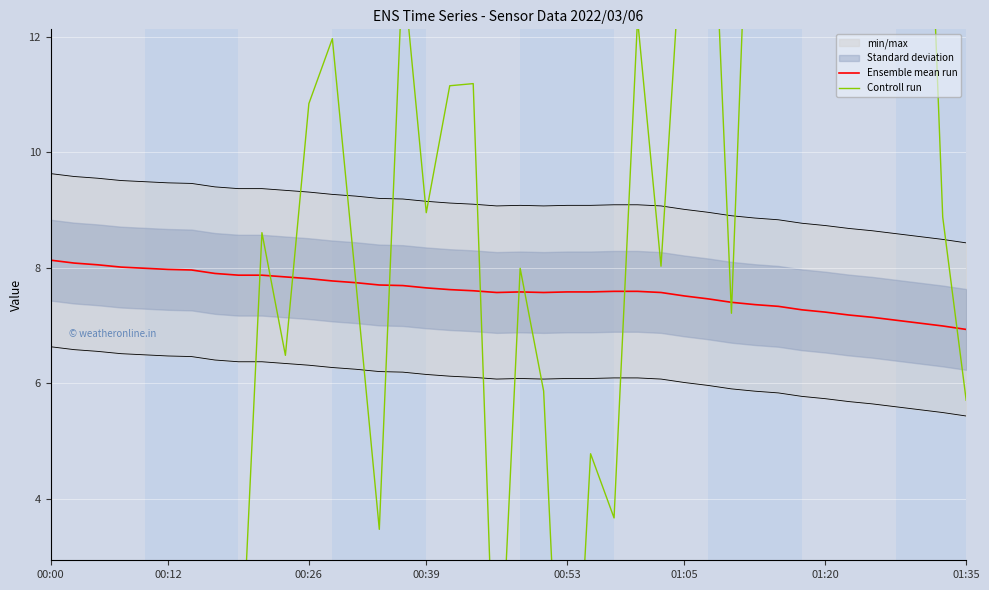

True or false: Ensemble mean run has a value of 7.7 at 00:39.

True